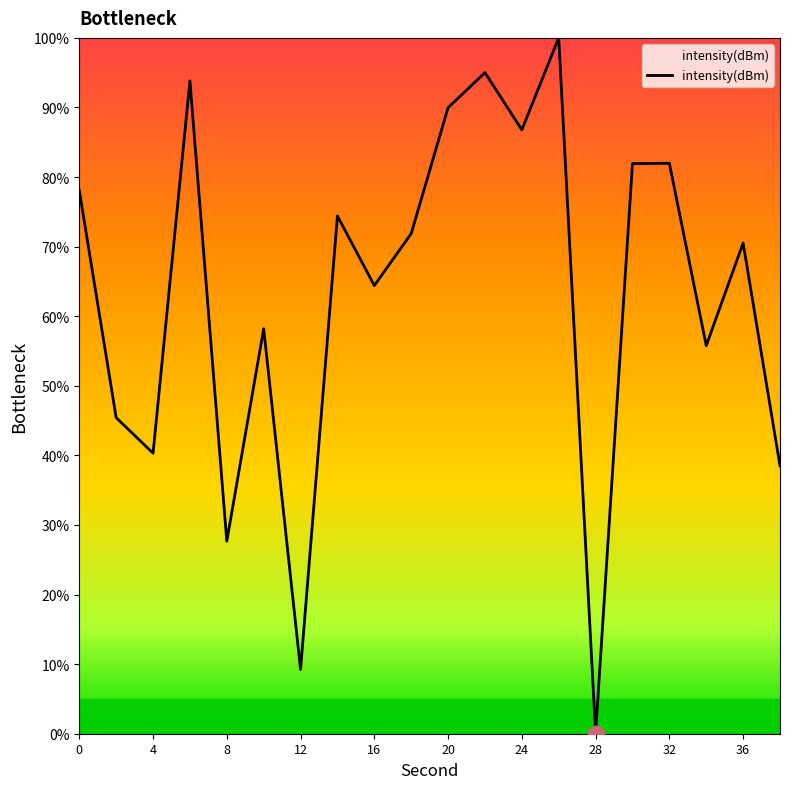

What is the greatest value displayed?

100.0